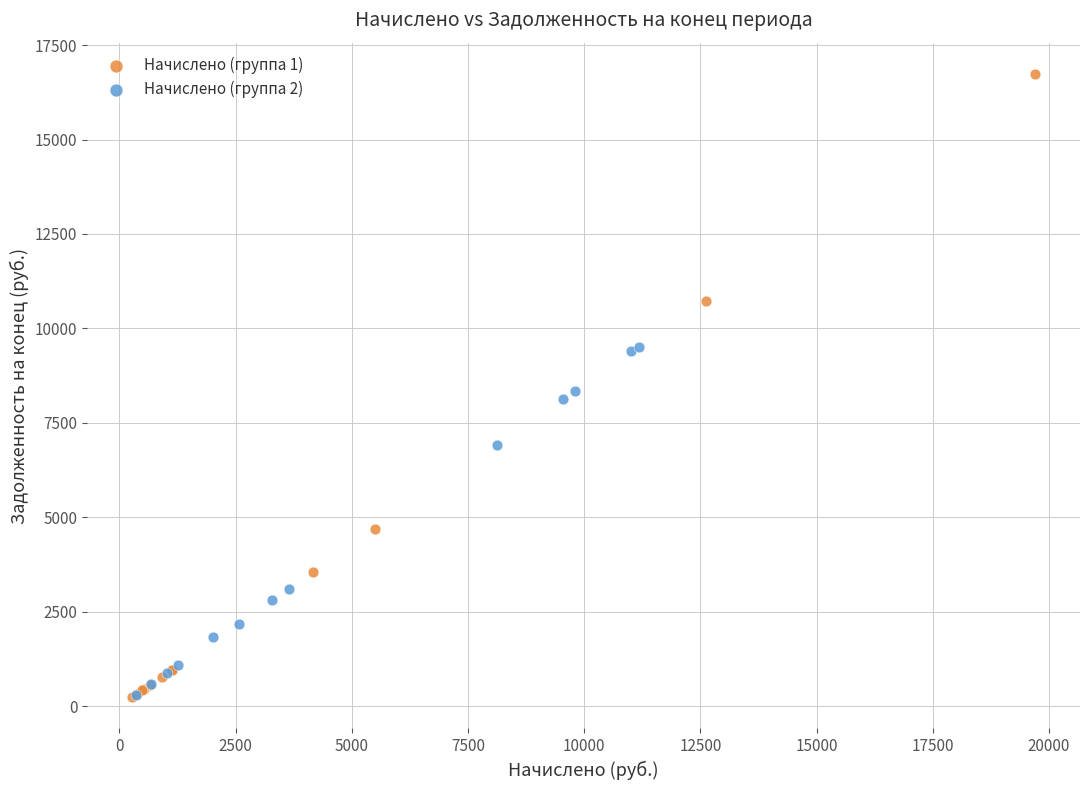

Which series reaches the maximum Y coordinate?

Начислено (группа 1)